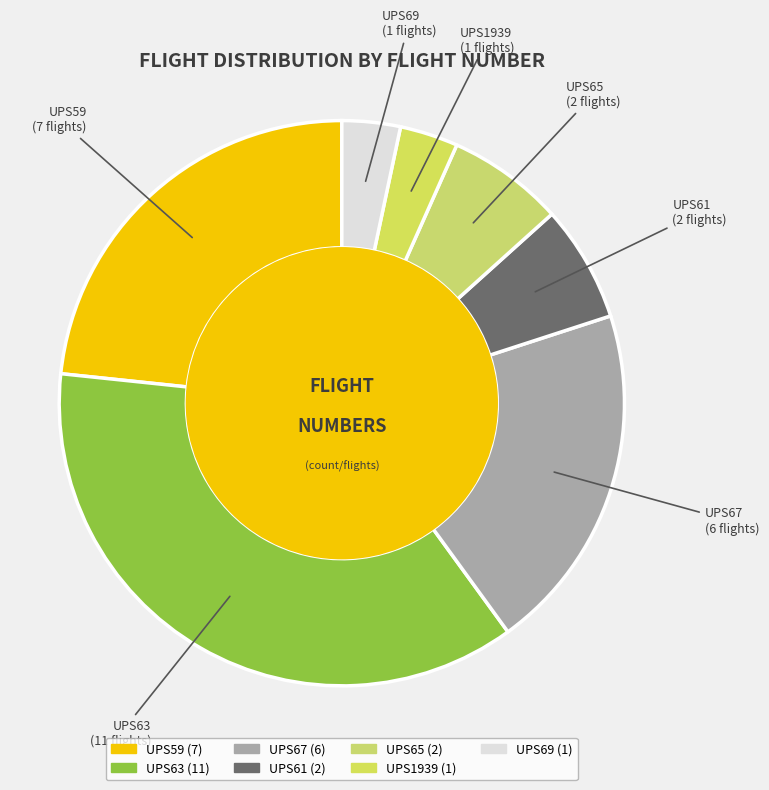

The UPS1939 slice represents 12% of the pie. True or false?

False